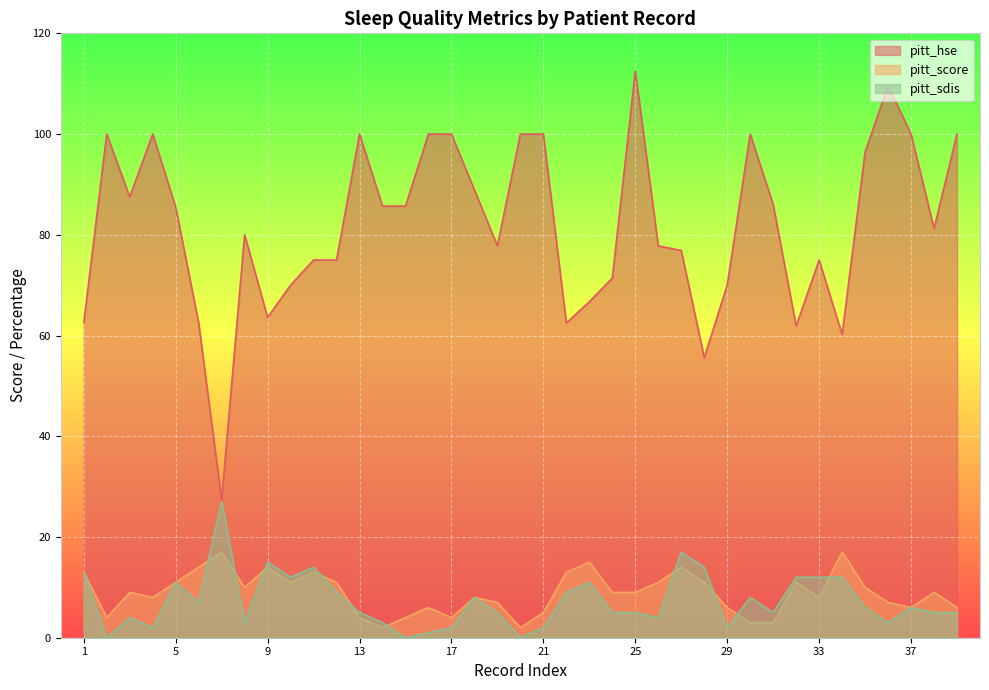

In pitt_score, how many points are higher than both neighbors (excluding endpoints)?

11